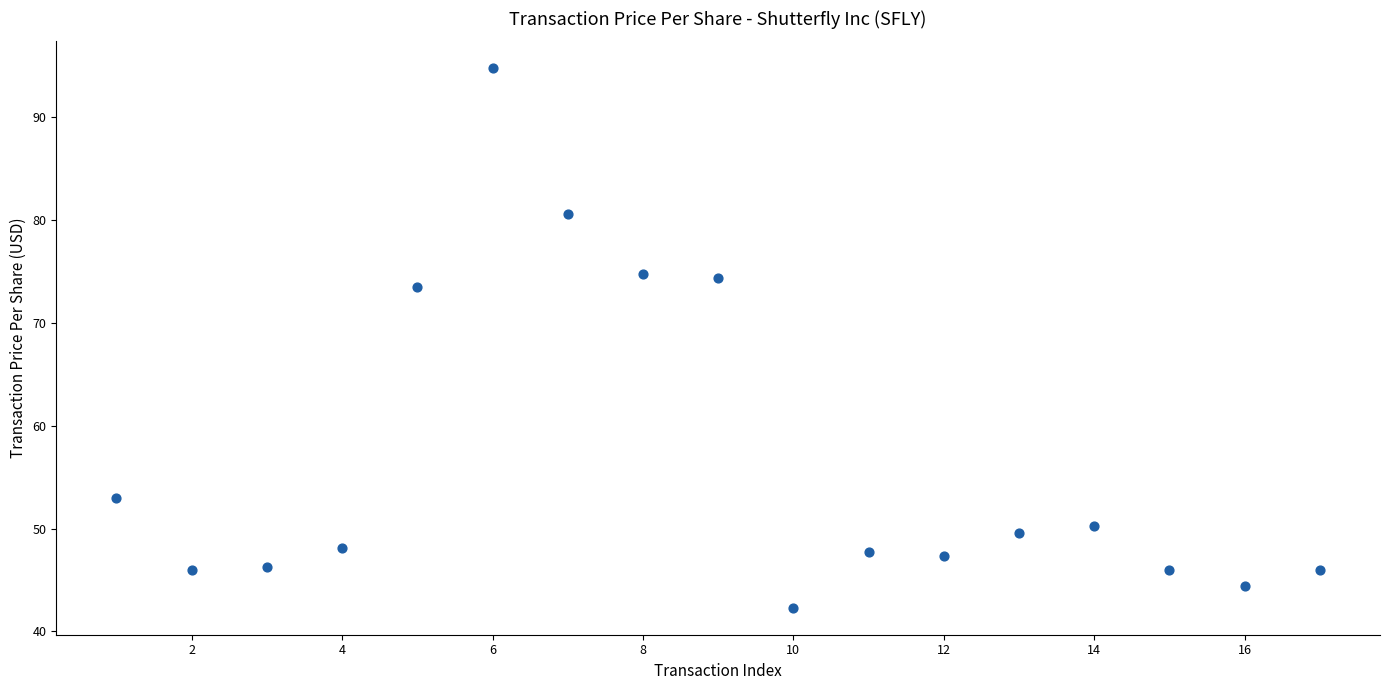

What is the range of X values (max minus min)?

16.0